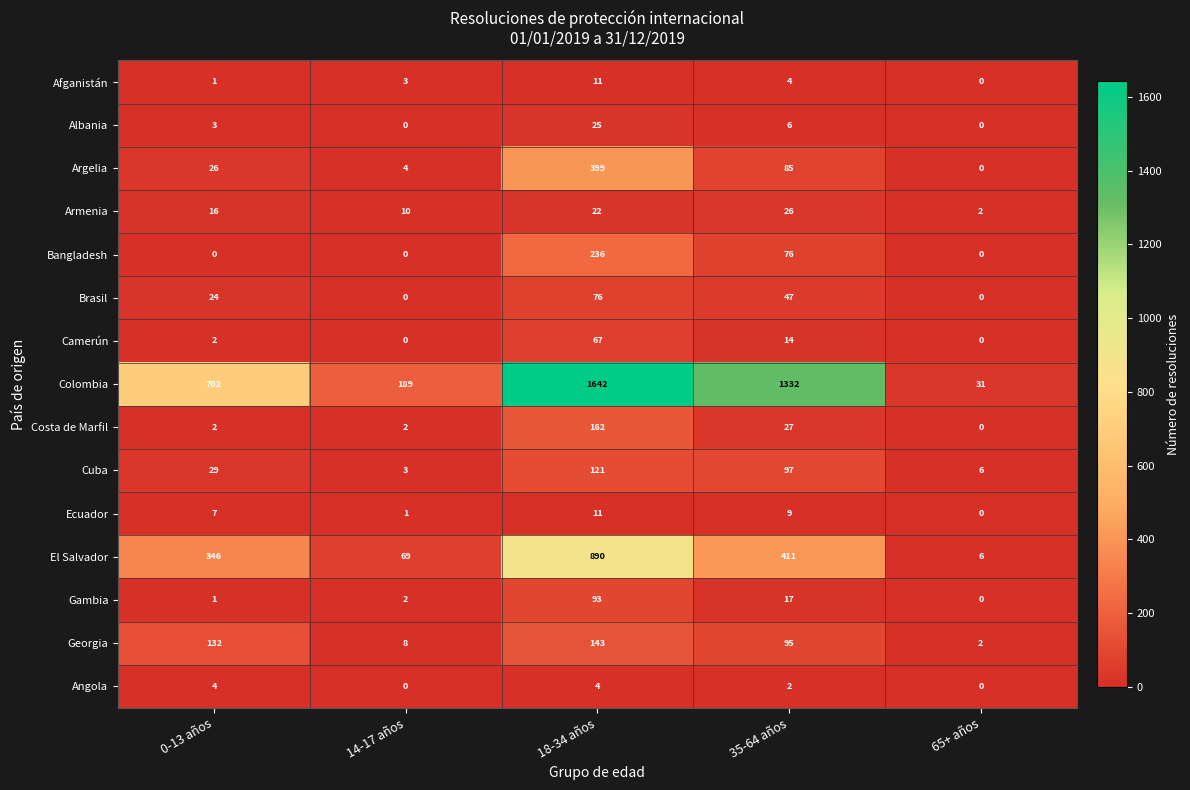

Which series has the largest range (max minus min)?

Colombia